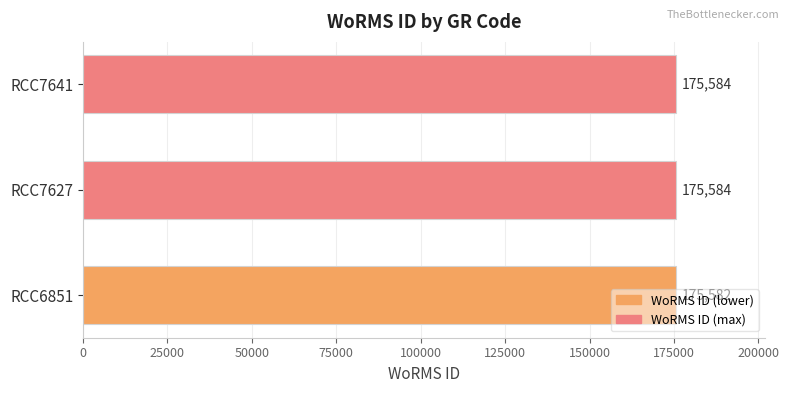

How many values are between 175582 and 175584?

3